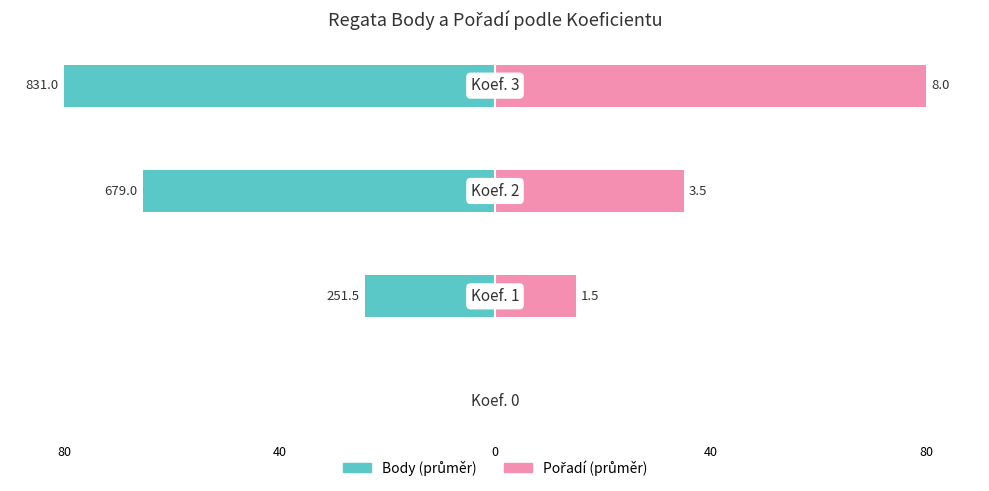

How many bars are there in total?

8